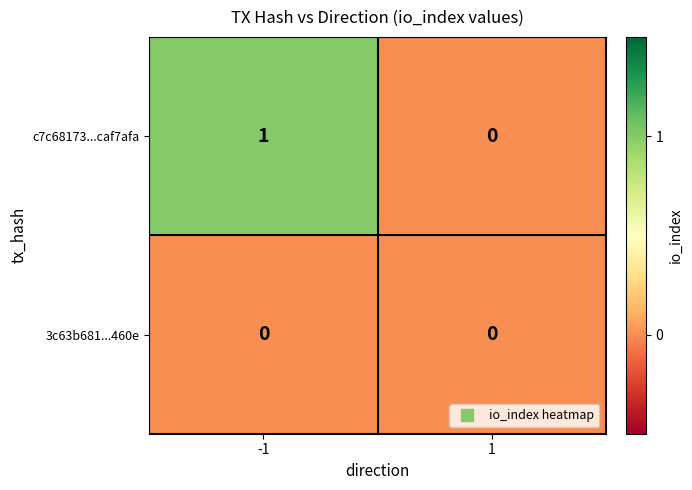

Is it true that c7c68173...caf7afa equals -1 at 1?

False